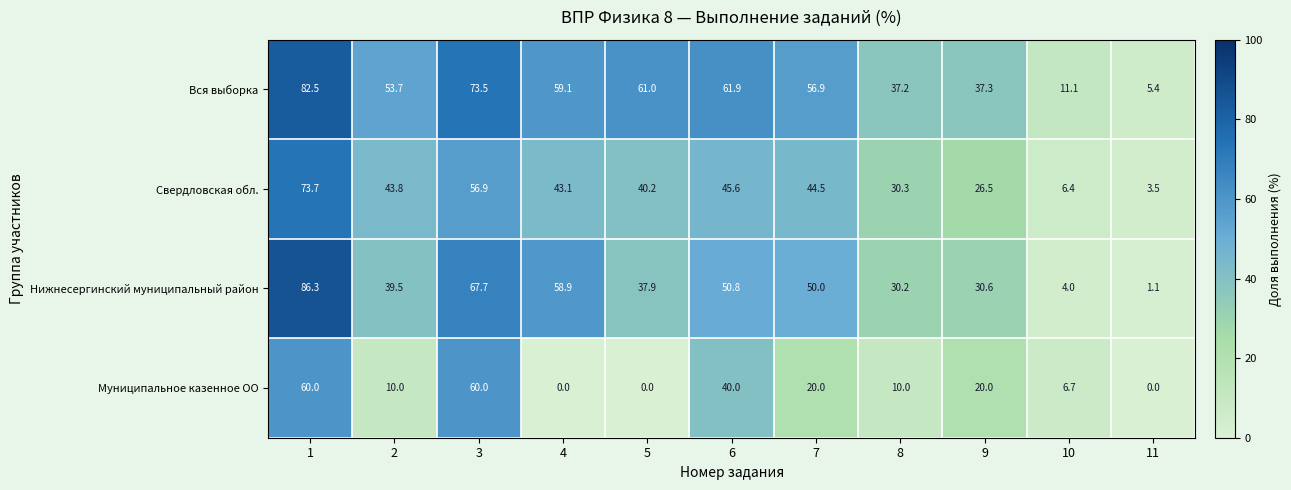

Read the Свердловская обл. value at 8.

30.3